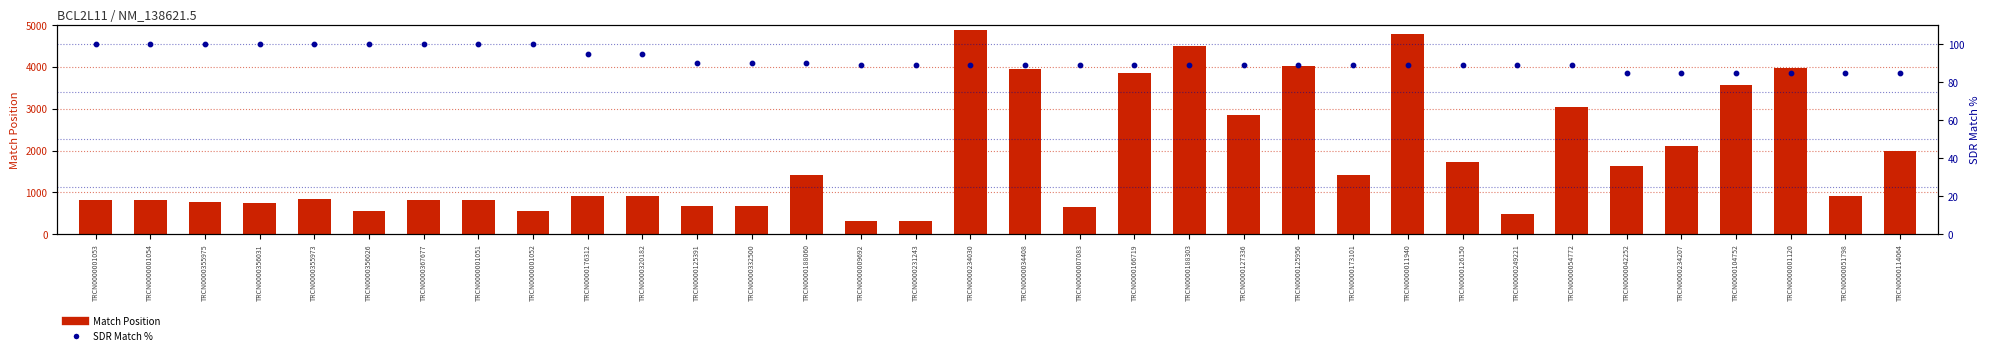

Which series reaches the minimum Y coordinate?

SDR Match %